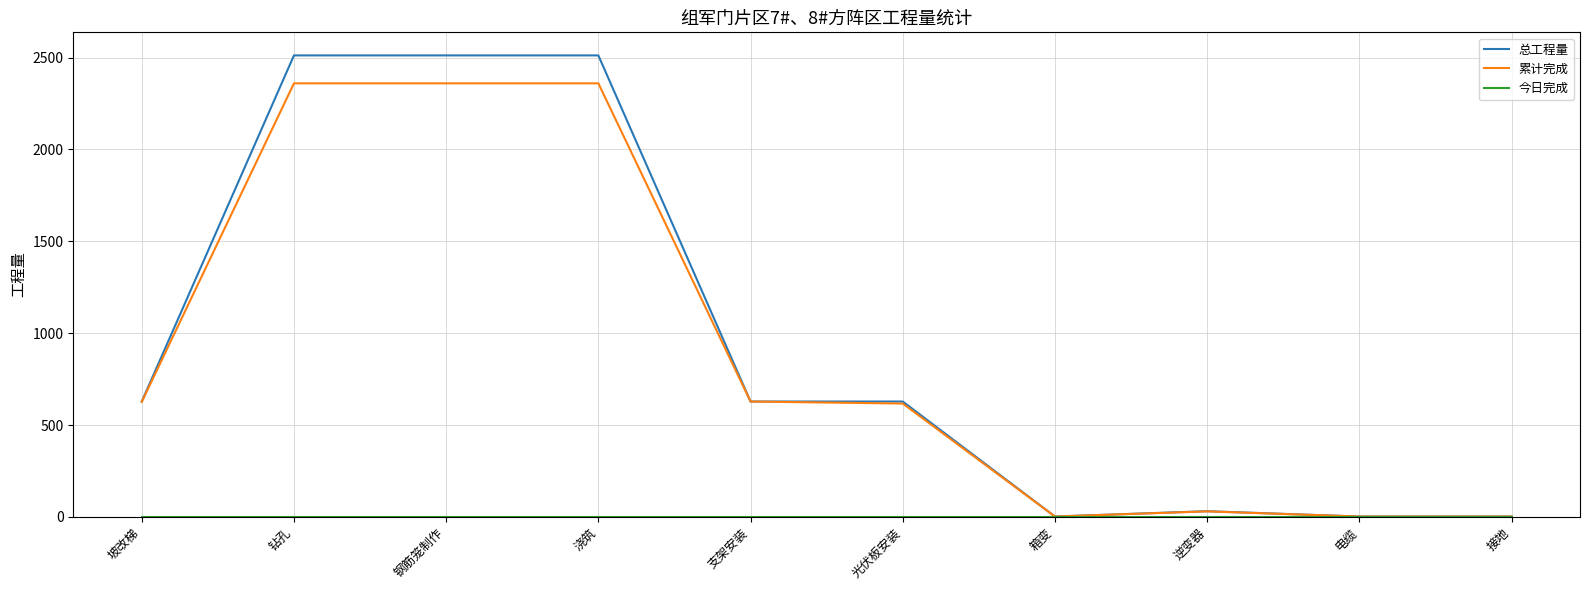

The value of 总工程量 at 支架安装 is 170. True or false?

False